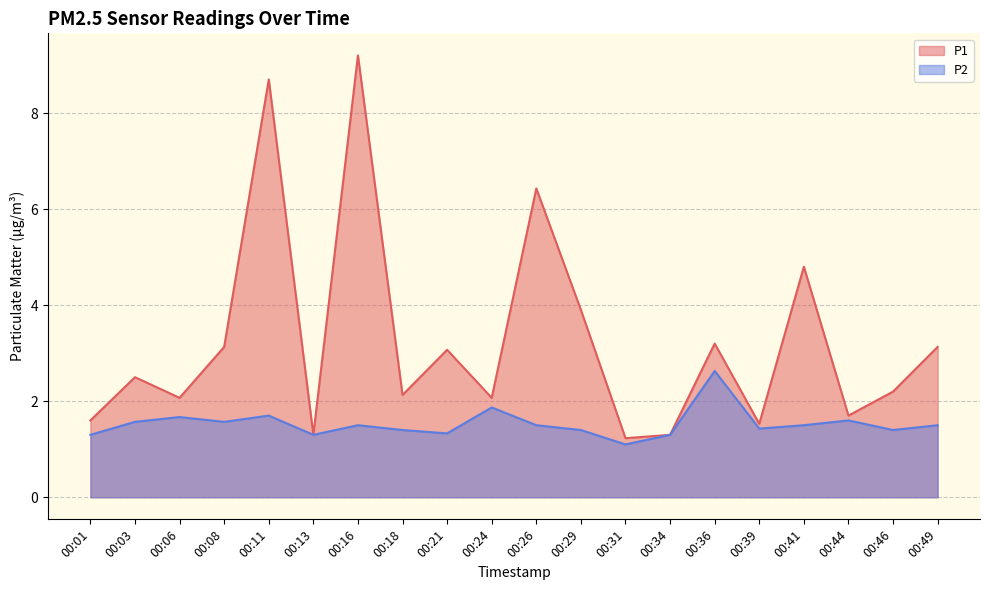

True or false: P1 and P2 cross at least once.

False